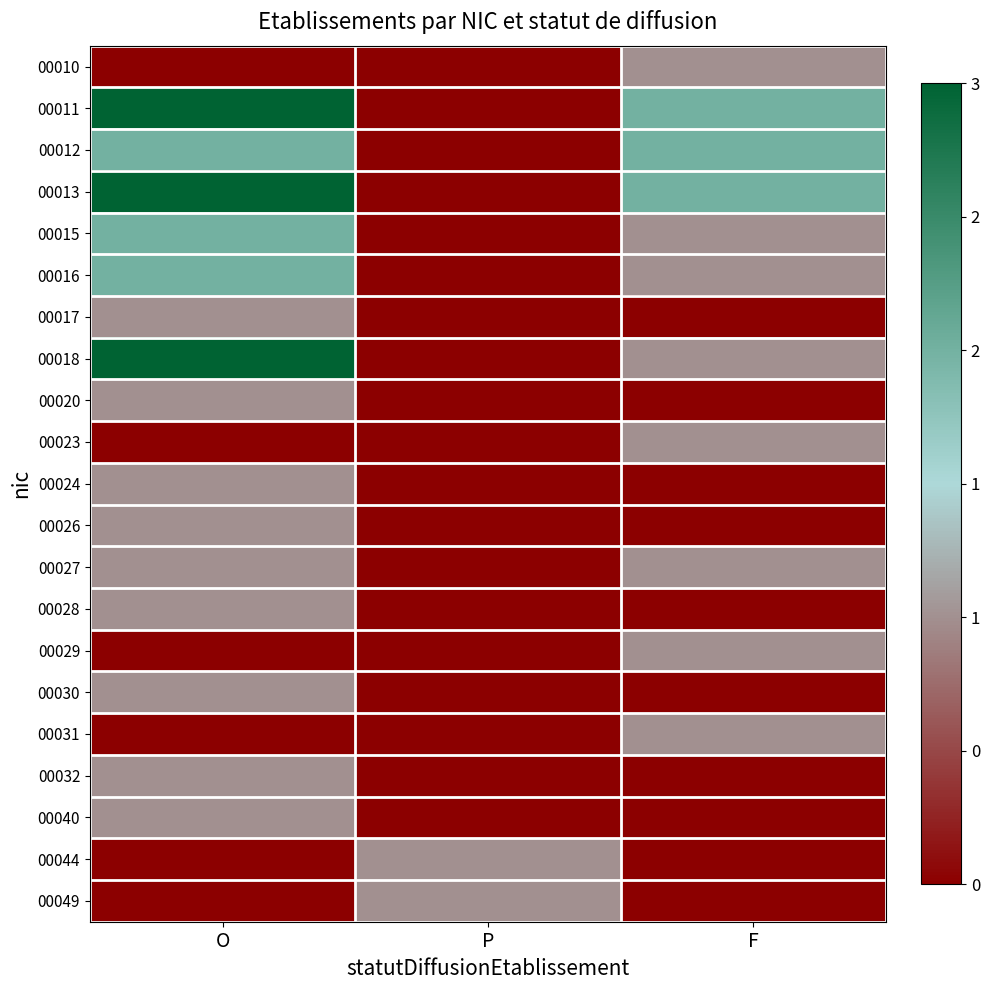

Reading left to right, list all the values displayed in this chart.

00010: O=0	P=0	F=1
00011: O=3	P=0	F=2
00012: O=2	P=0	F=2
00013: O=3	P=0	F=2
00015: O=2	P=0	F=1
00016: O=2	P=0	F=1
00017: O=1	P=0	F=0
00018: O=3	P=0	F=1
00020: O=1	P=0	F=0
00023: O=0	P=0	F=1
00024: O=1	P=0	F=0
00026: O=1	P=0	F=0
00027: O=1	P=0	F=1
00028: O=1	P=0	F=0
00029: O=0	P=0	F=1
00030: O=1	P=0	F=0
00031: O=0	P=0	F=1
00032: O=1	P=0	F=0
00040: O=1	P=0	F=0
00044: O=0	P=1	F=0
00049: O=0	P=1	F=0